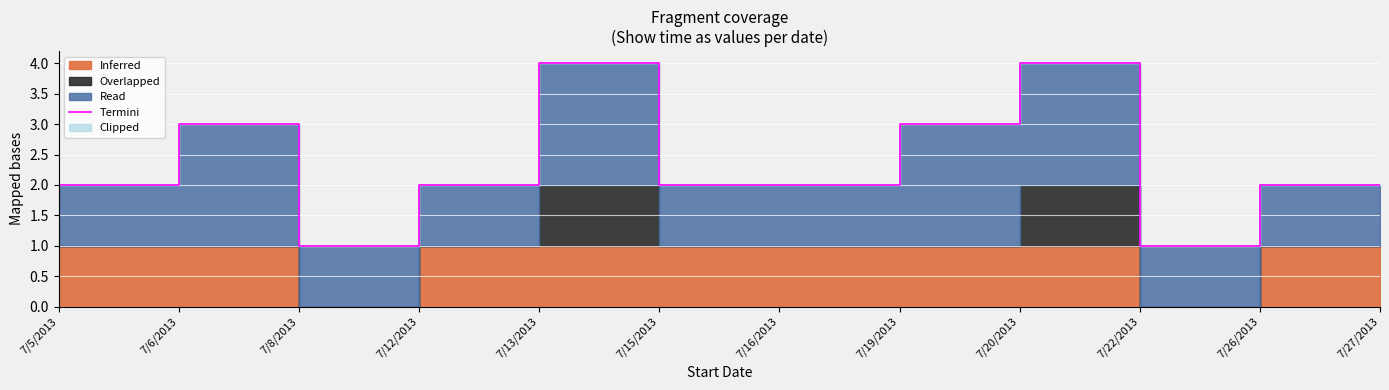

What is the sum of the values at 7/20/2013 and 7/19/2013?

7